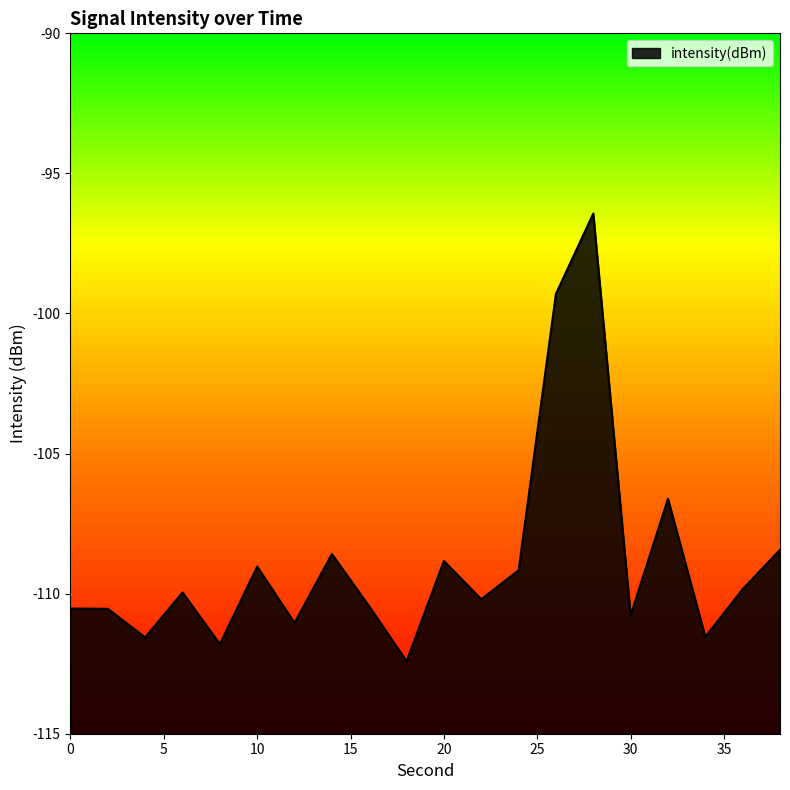

What is the average value?

-108.9